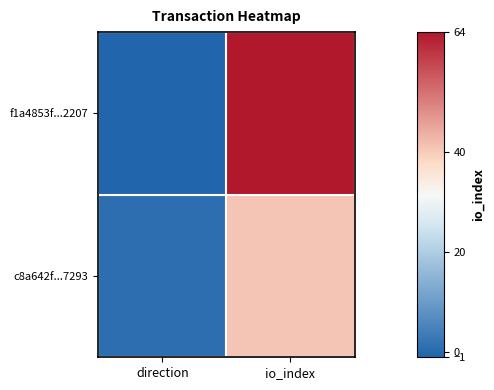

Which series has the largest range (max minus min)?

f1a4853f...2207